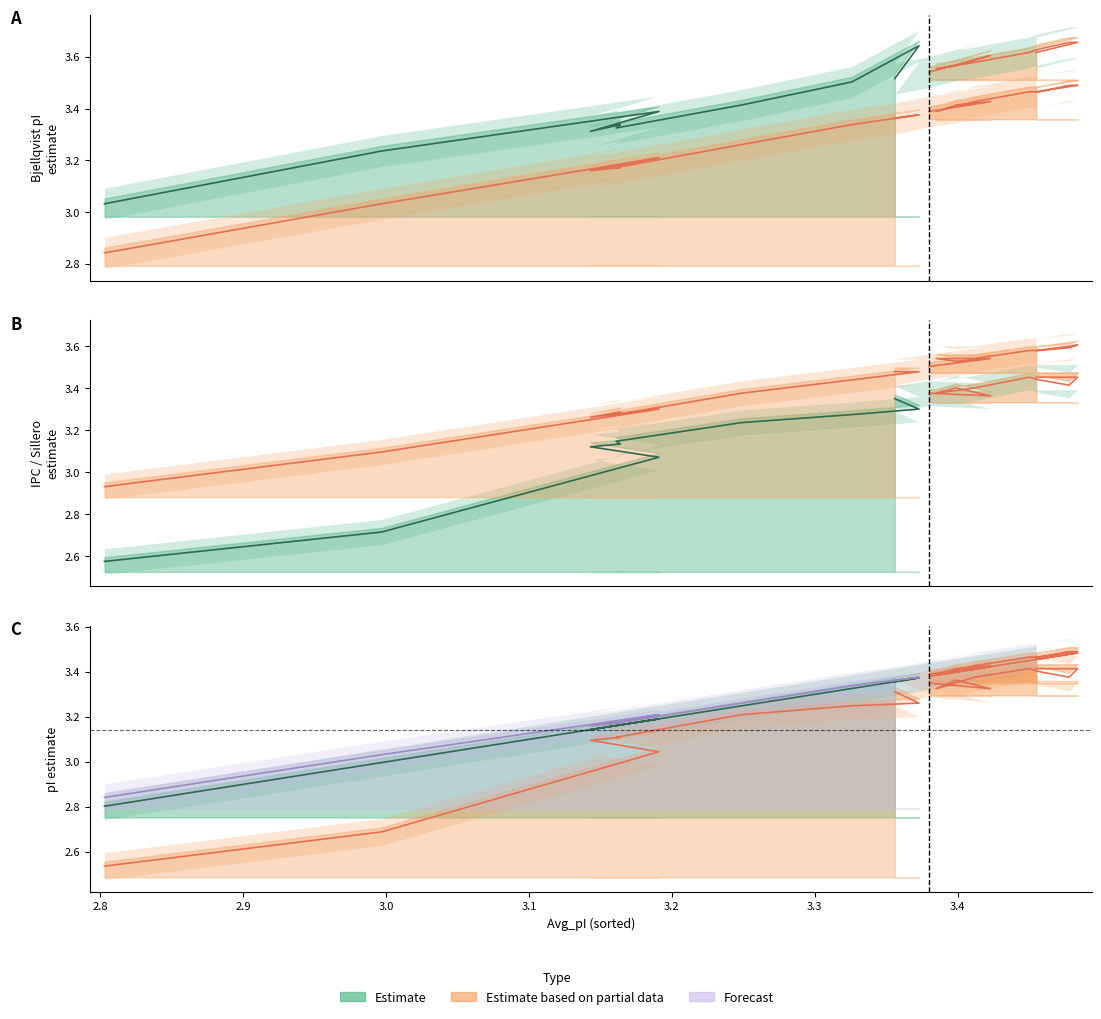

Count the number of categories in the chart.

10